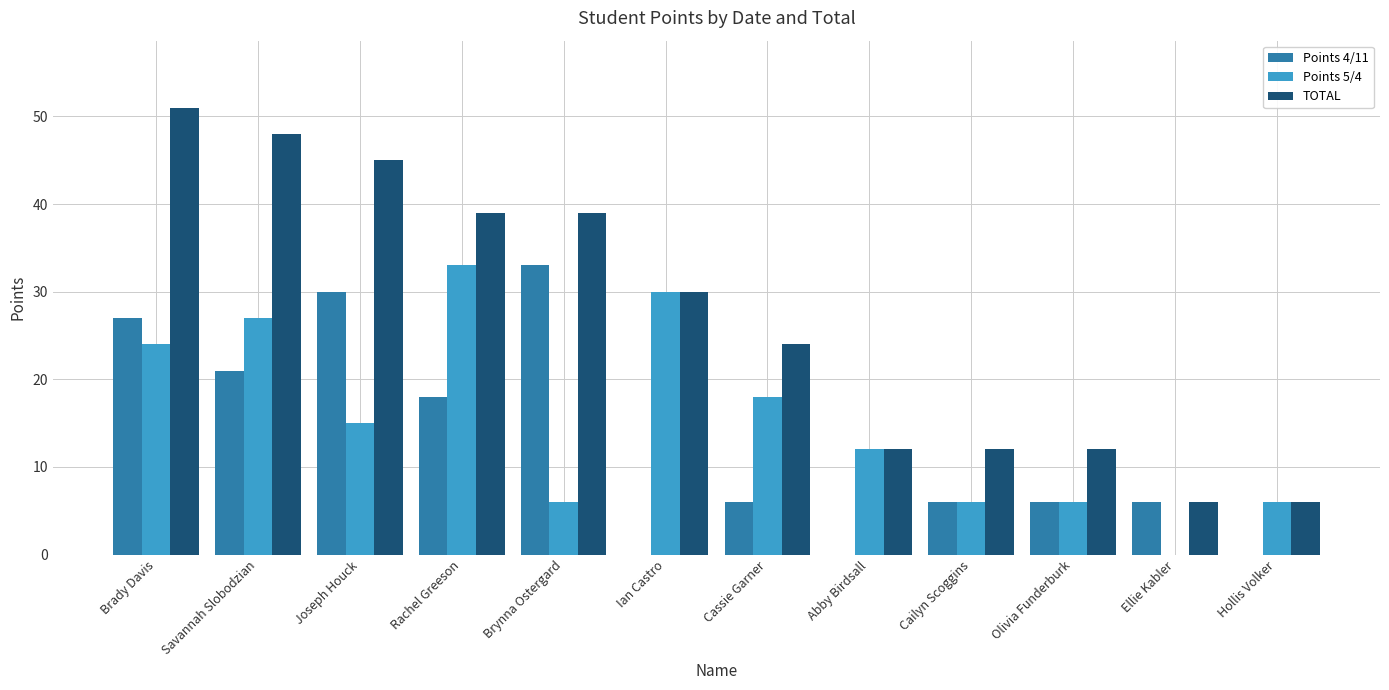

Where is TOTAL nearest to the value 28?

Ian Castro